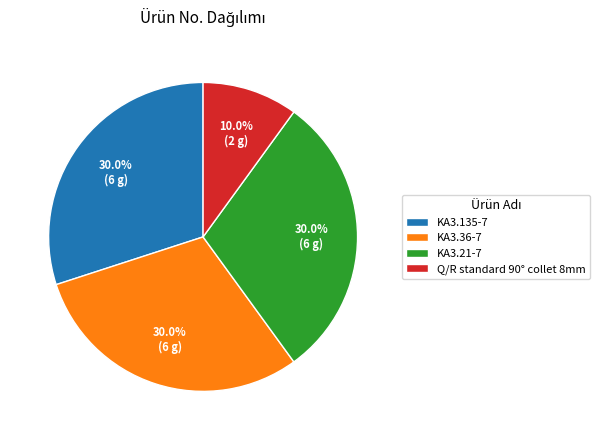

Which slice is the smallest?

Q/R standard 90° collet 8mm